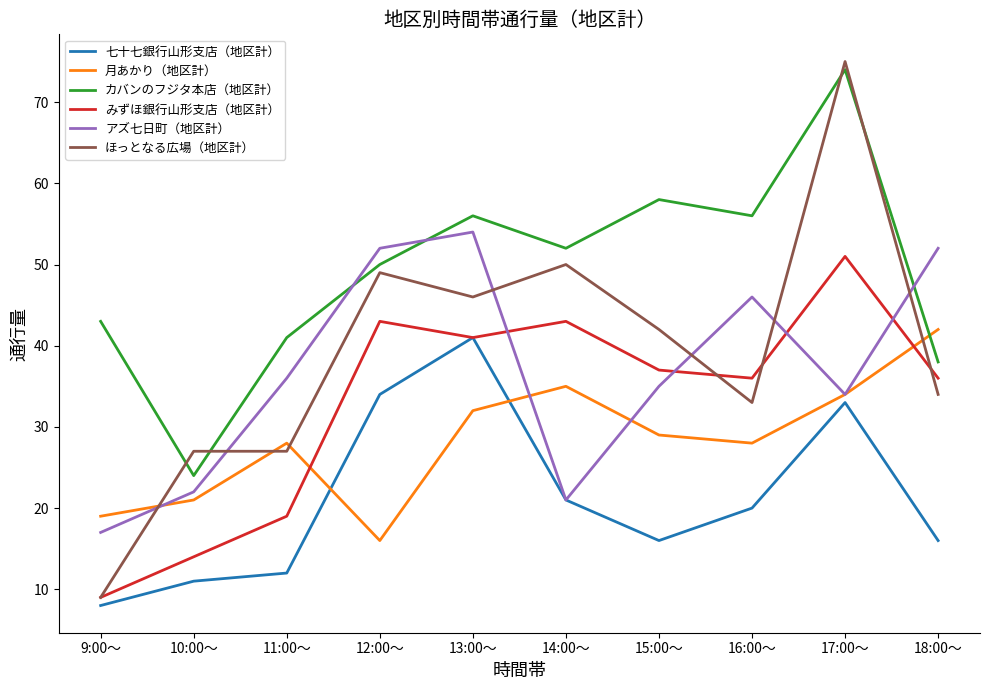

Reading right to left, list all the values displayed in this chart.

七十七銀行山形支店（地区計）: 16	33	20	16	21	41	34	12	11	8
月あかり（地区計）: 42	34	28	29	35	32	16	28	21	19
カバンのフジタ本店（地区計）: 38	74	56	58	52	56	50	41	24	43
みずほ銀行山形支店（地区計）: 36	51	36	37	43	41	43	19	14	9
アズ七日町（地区計）: 52	34	46	35	21	54	52	36	22	17
ほっとなる広場（地区計）: 34	75	33	42	50	46	49	27	27	9